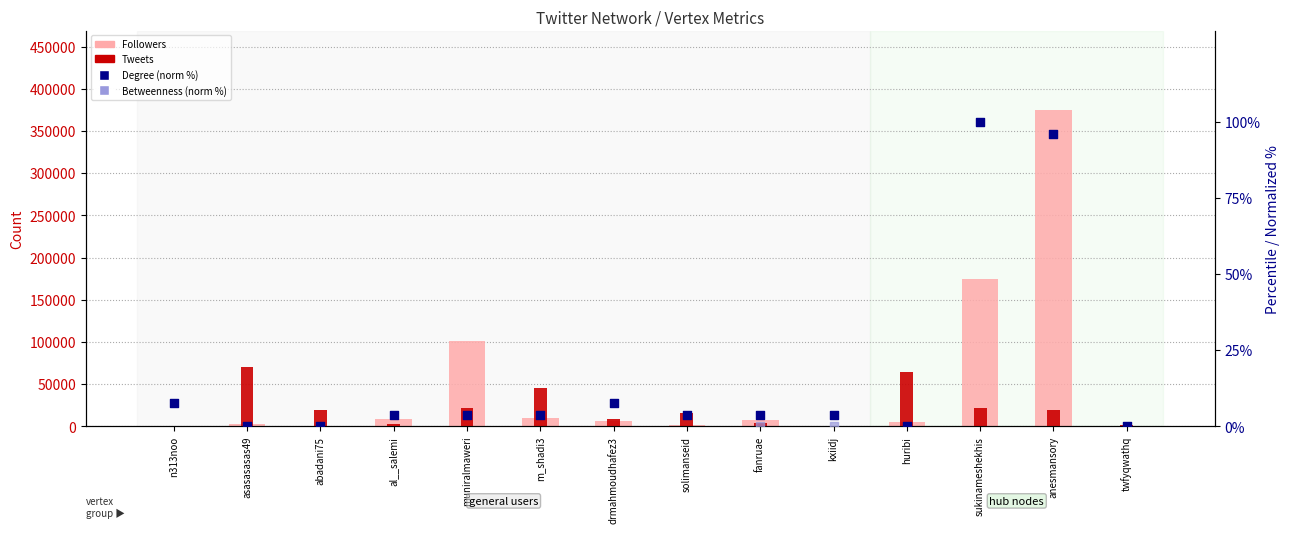

What is the total value across all series at anesmansory?

404736.6